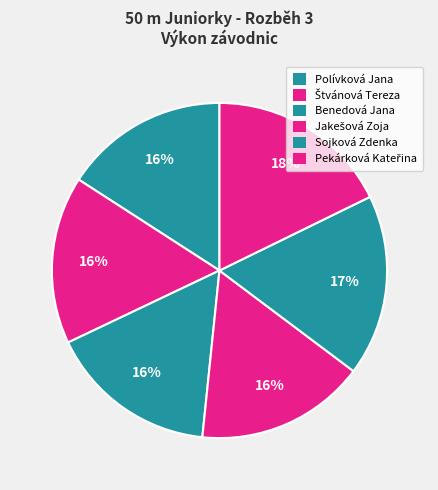

How many segments does this pie chart have?

6